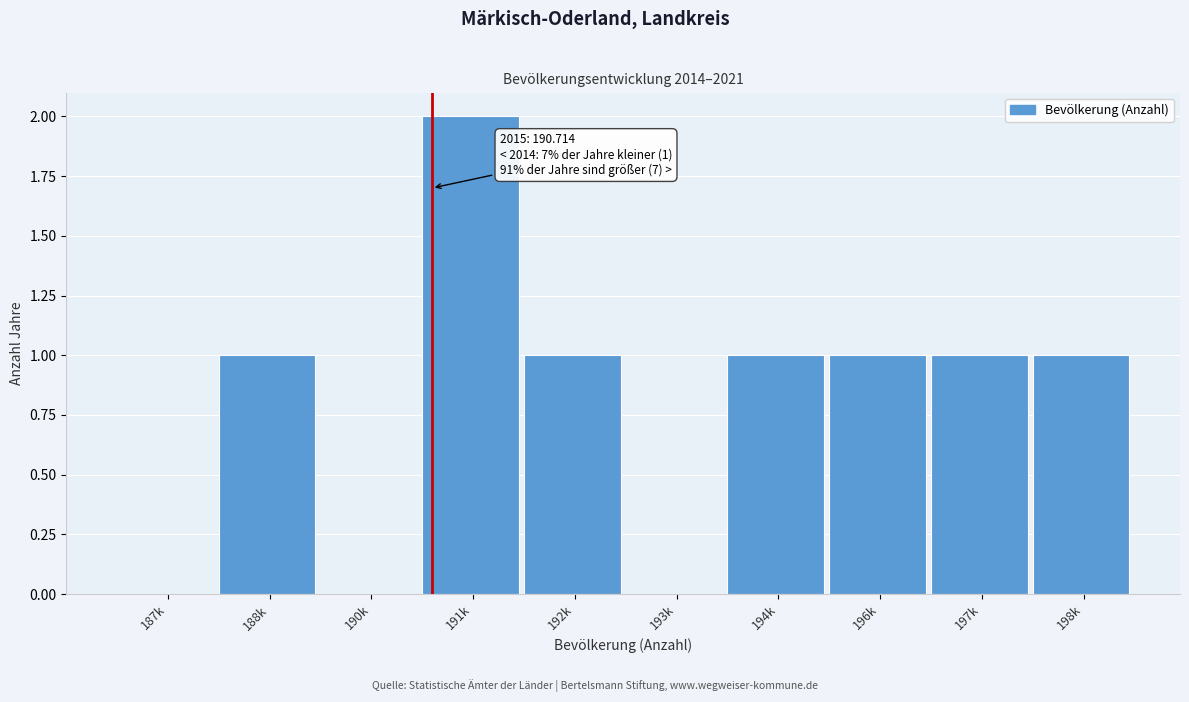

Reading left to right, list all the values displayed in this chart.

187k=0	188k=1	190k=0	191k=2	192k=1	193k=0	194k=1	196k=1	197k=1	198k=1